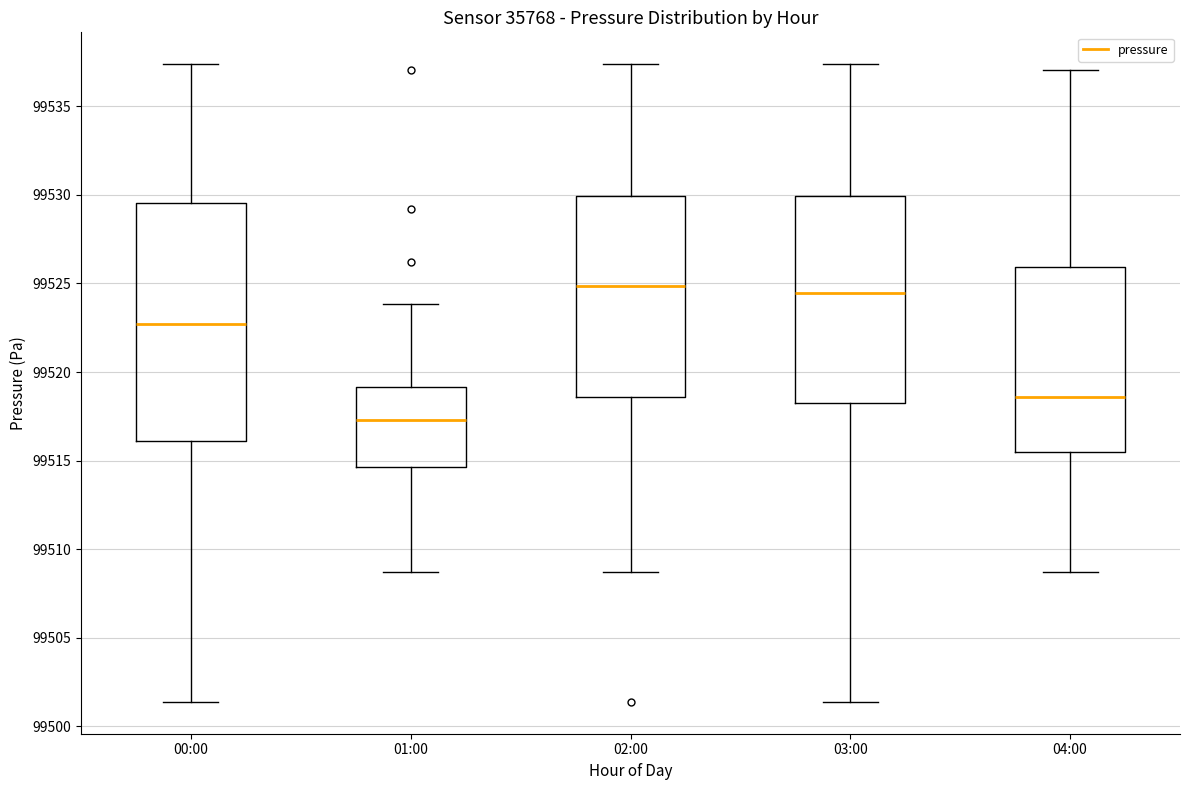

Where does the lower whisker of the box for 01:00 end on the y-axis? The values are not printed on the chart, so give them approximately, as read against the axis.

99508.5